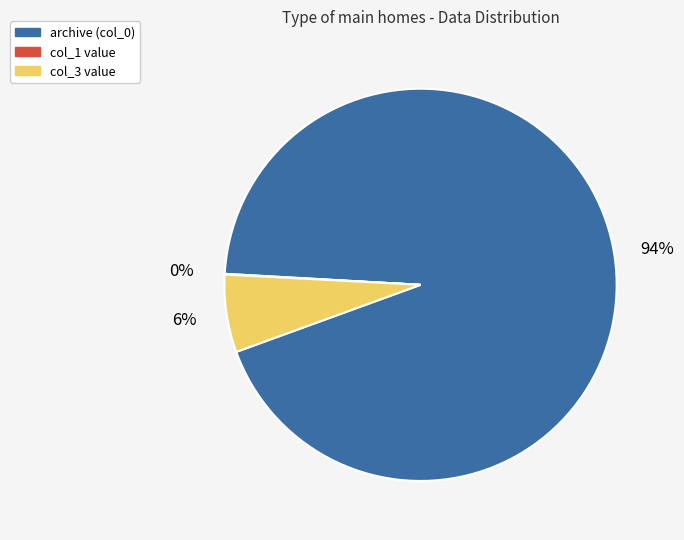

Is there any slice that represents more than half of the pie?

Yes